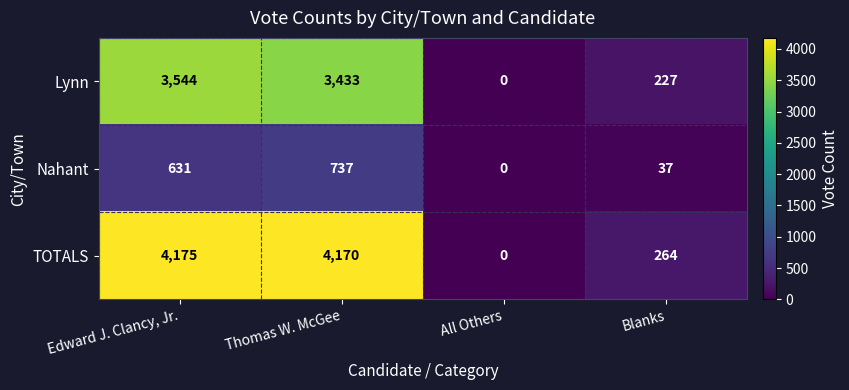

The TOTALS series shows 6515 at Edward J. Clancy, Jr.. True or false?

False